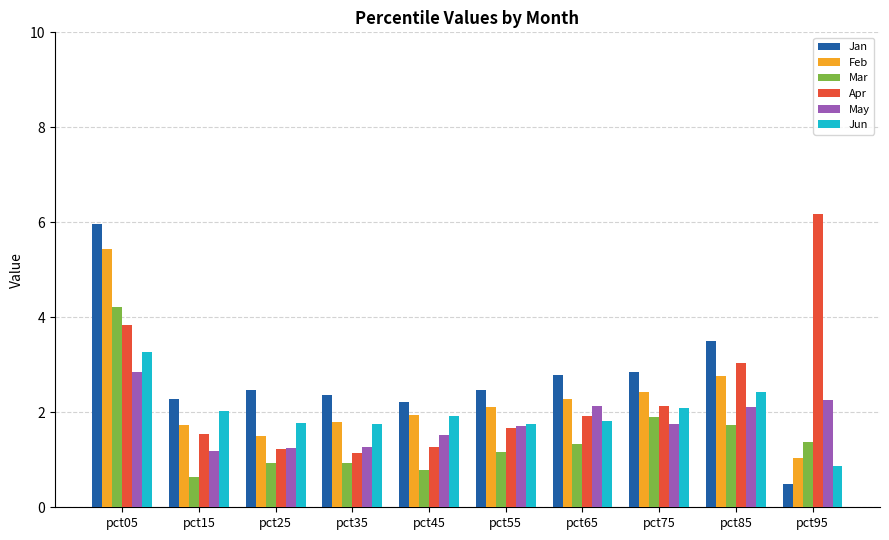

What is the difference between the maximum and minimum values in the Mar series?

3.6